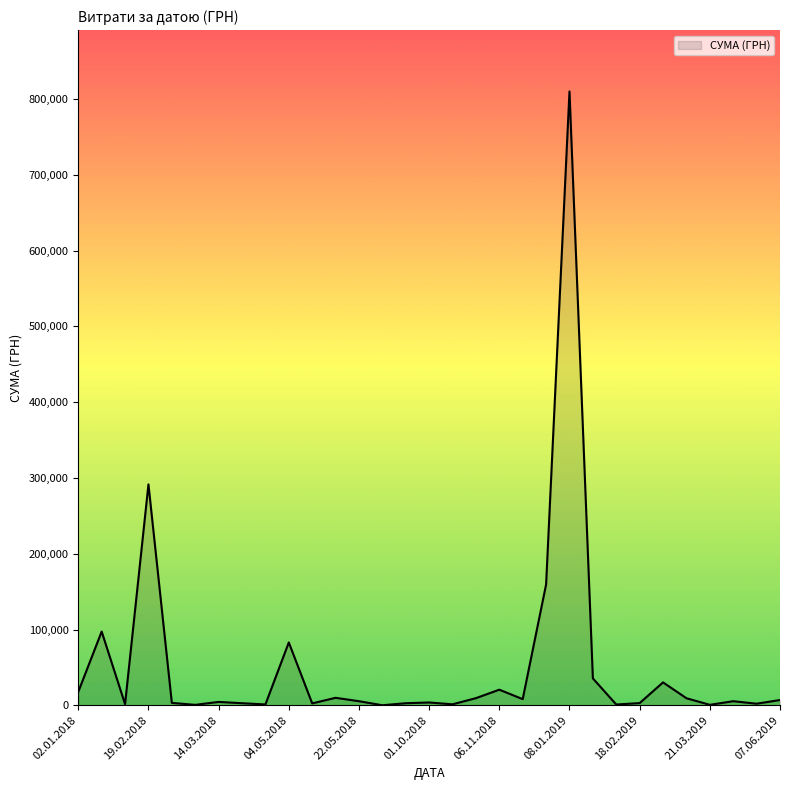

What is the maximum value shown in the chart?

809928.3